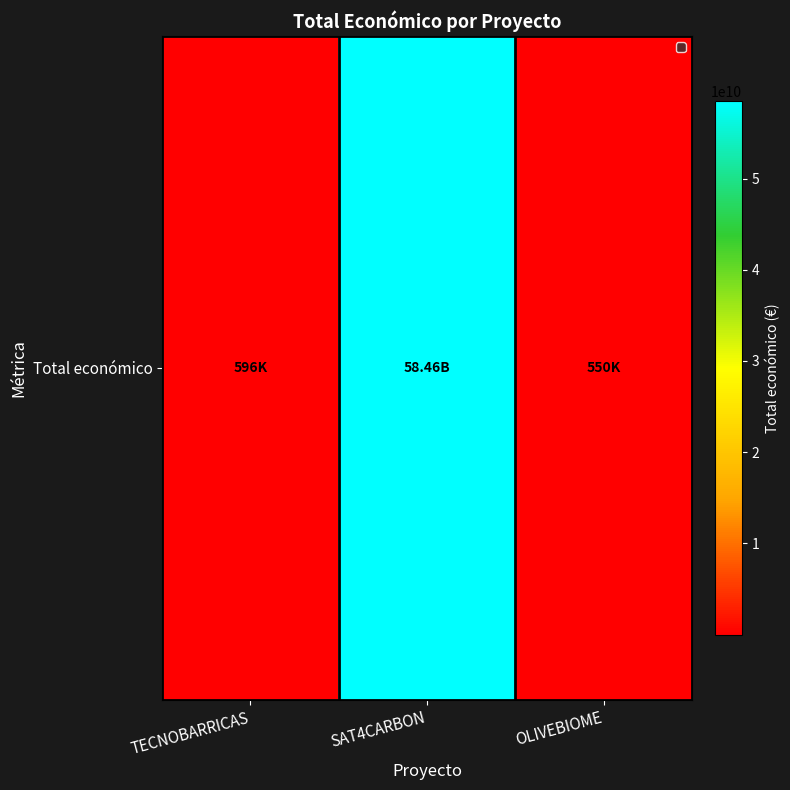

Between TECNOBARRICAS and OLIVEBIOME, which is larger?

TECNOBARRICAS